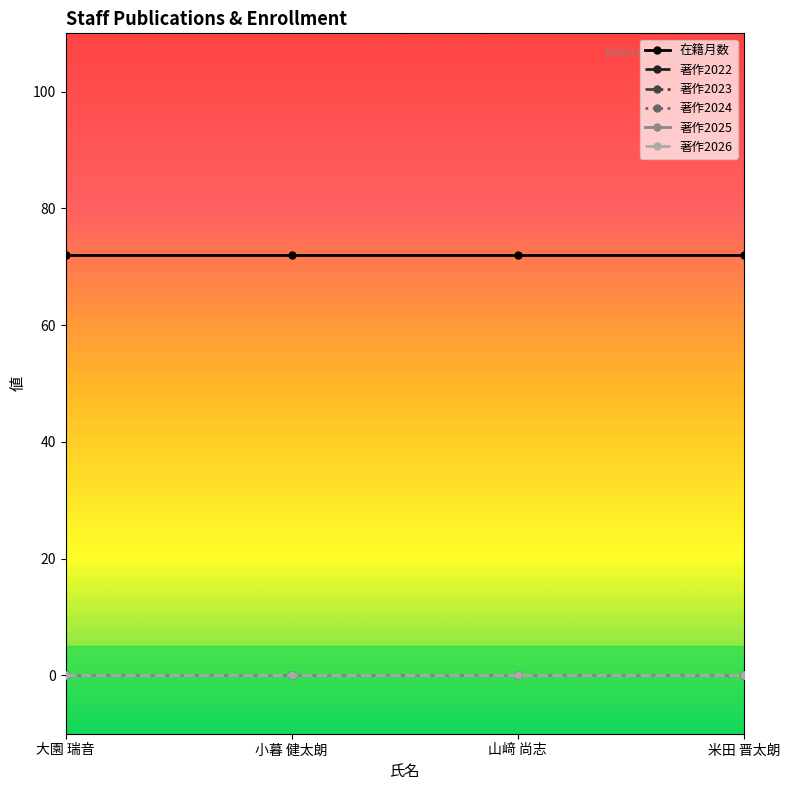

Between 山﨑 尚志 and 小暮 健太朗, which is larger?

山﨑 尚志